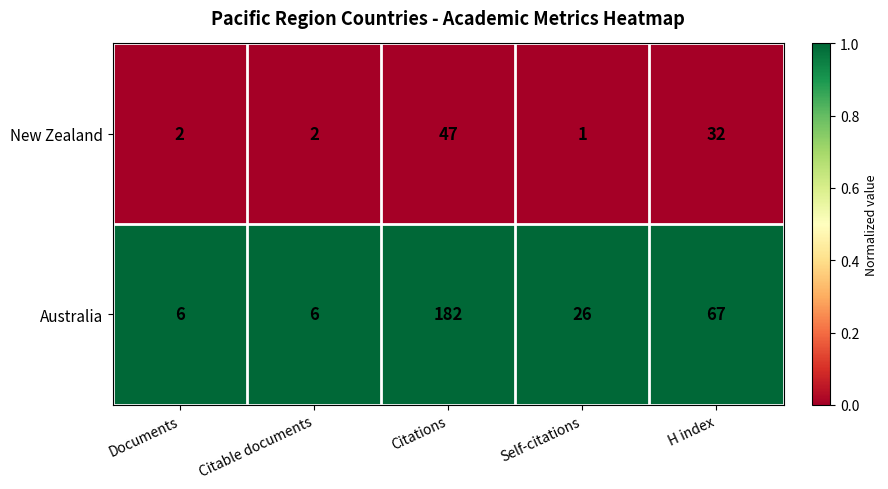

Which series has the widest spread of values?

Australia